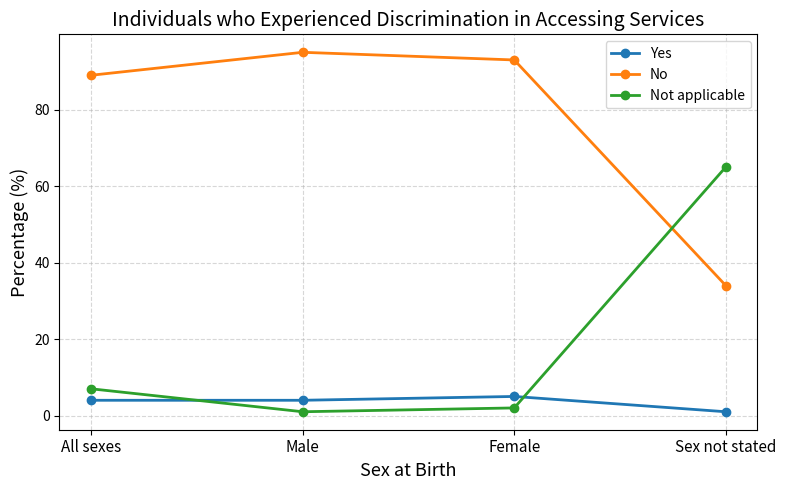

What is the total value across all series at Female?

100